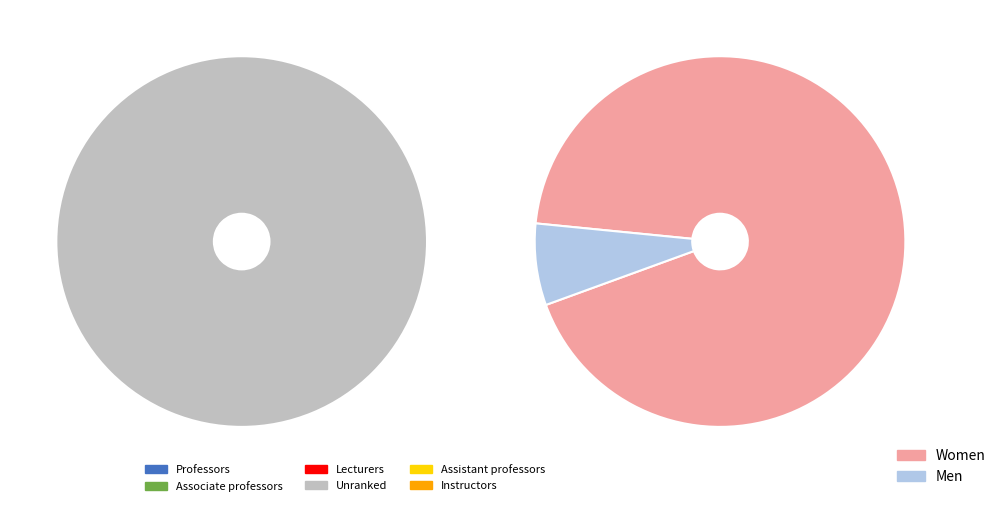

What percentage is the 28 slice, to the nearest percent?

8%